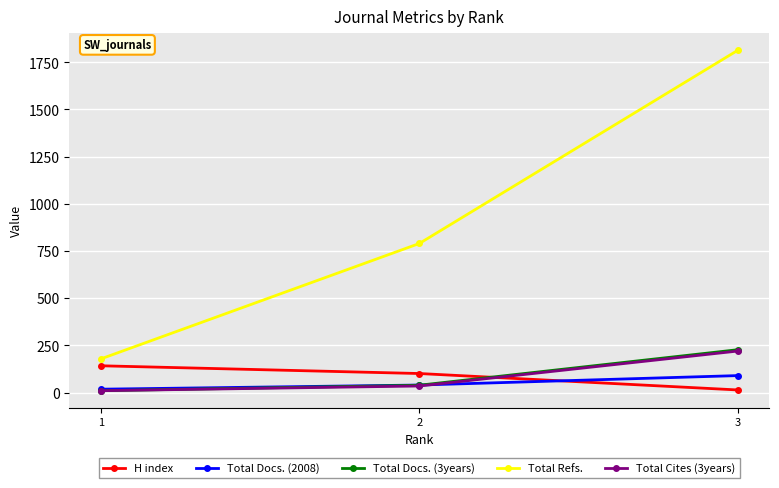

What is the minimum value shown in the chart?

10